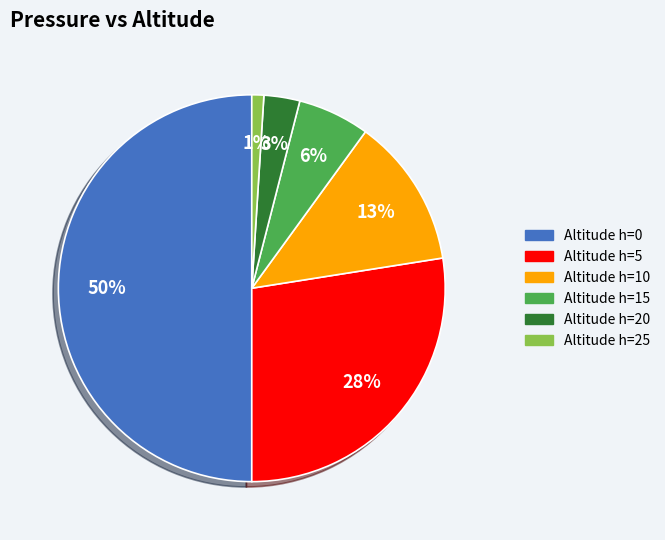

Which category has the smallest portion of the pie?

Altitude h=25